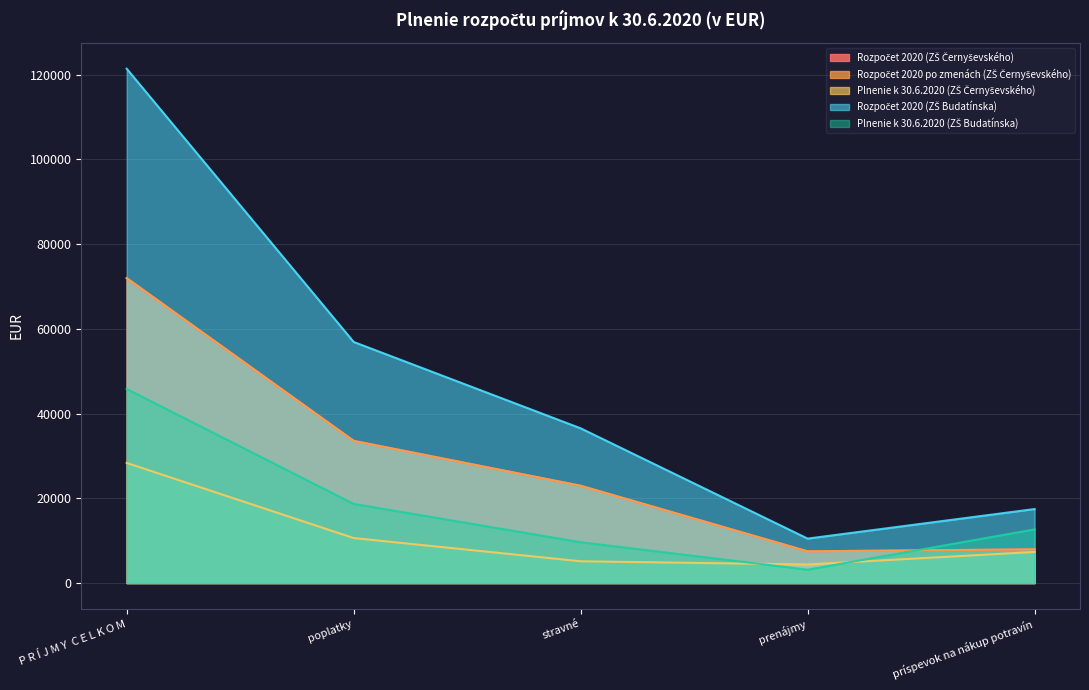

What is the approximate value of Plnenie k 30.6.2020 (ZŠ Budatínska) at prenájmy?

3157.3